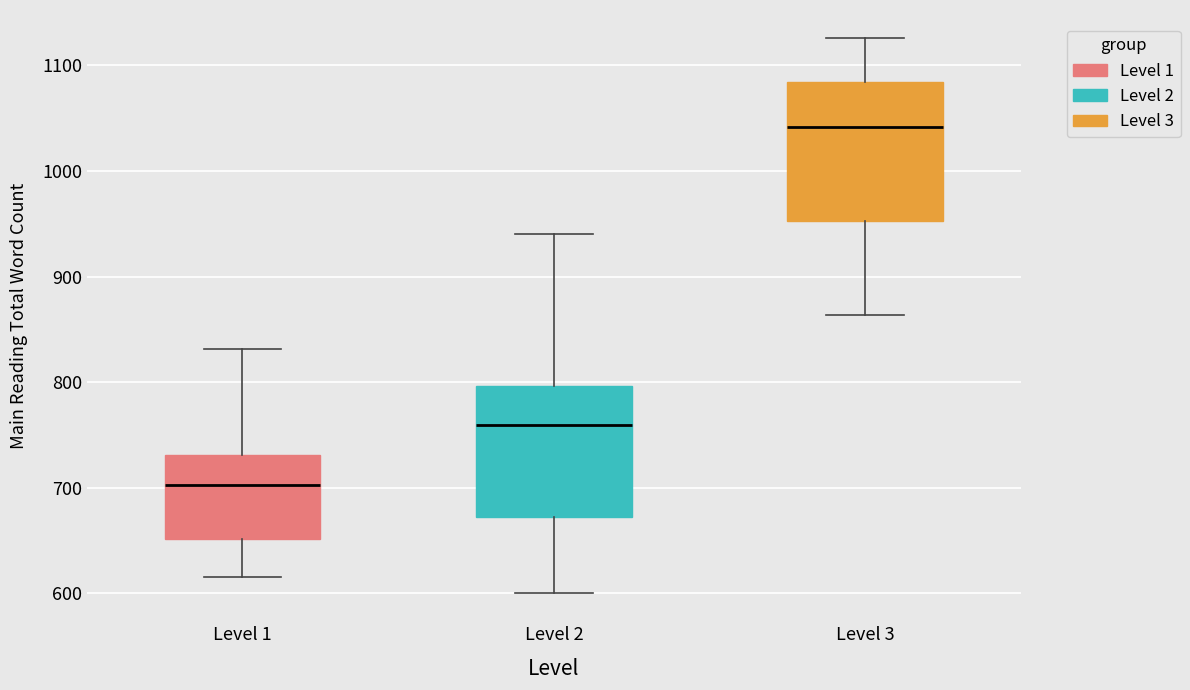

Reading left to right, transcribe this box plot: for each box, give where its median line is, the range the box spans, and where its two whiskers end, as read against the y-axis. The values are not printed on the chart, so give them approximately, as read against the axis.

Level 1: median 700, box 650 to 730, whiskers 620 to 830
Level 2: median 760, box 670 to 800, whiskers 600 to 940
Level 3: median 1040, box 950 to 1080, whiskers 860 to 1130